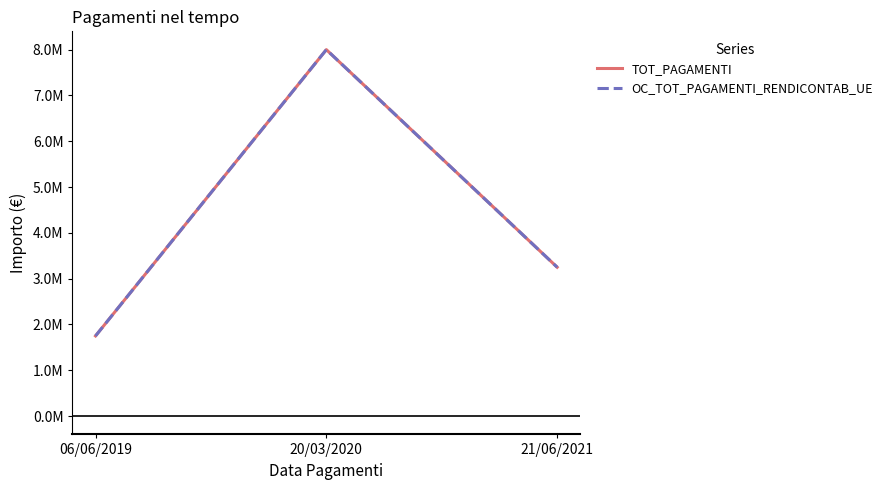

What is the smallest value displayed?

1750000